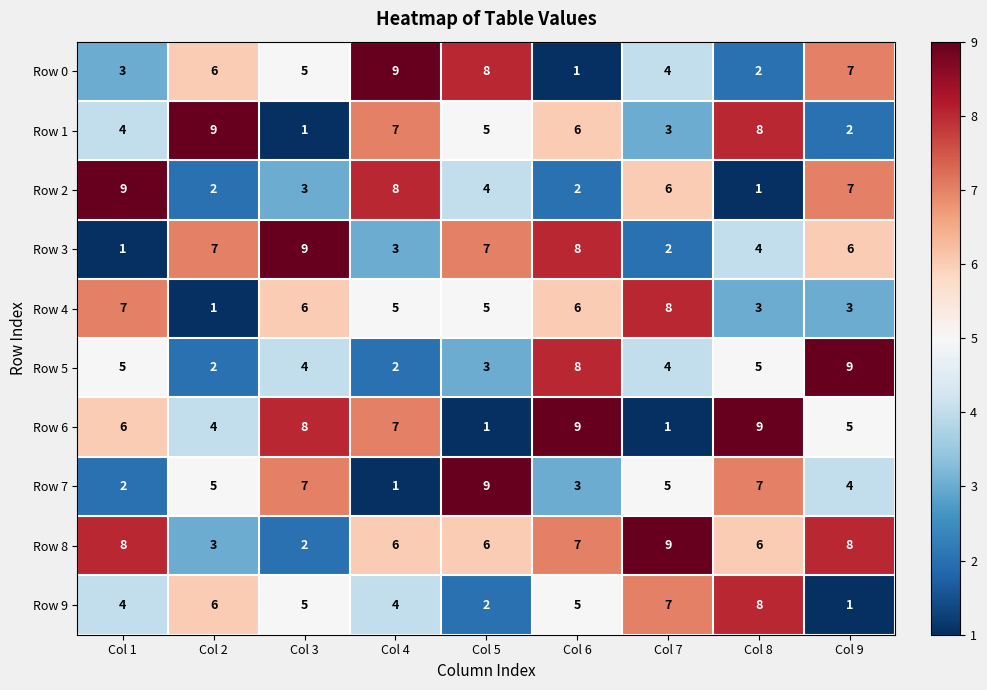

The value of Row 2 at Col 2 is 2. True or false?

True